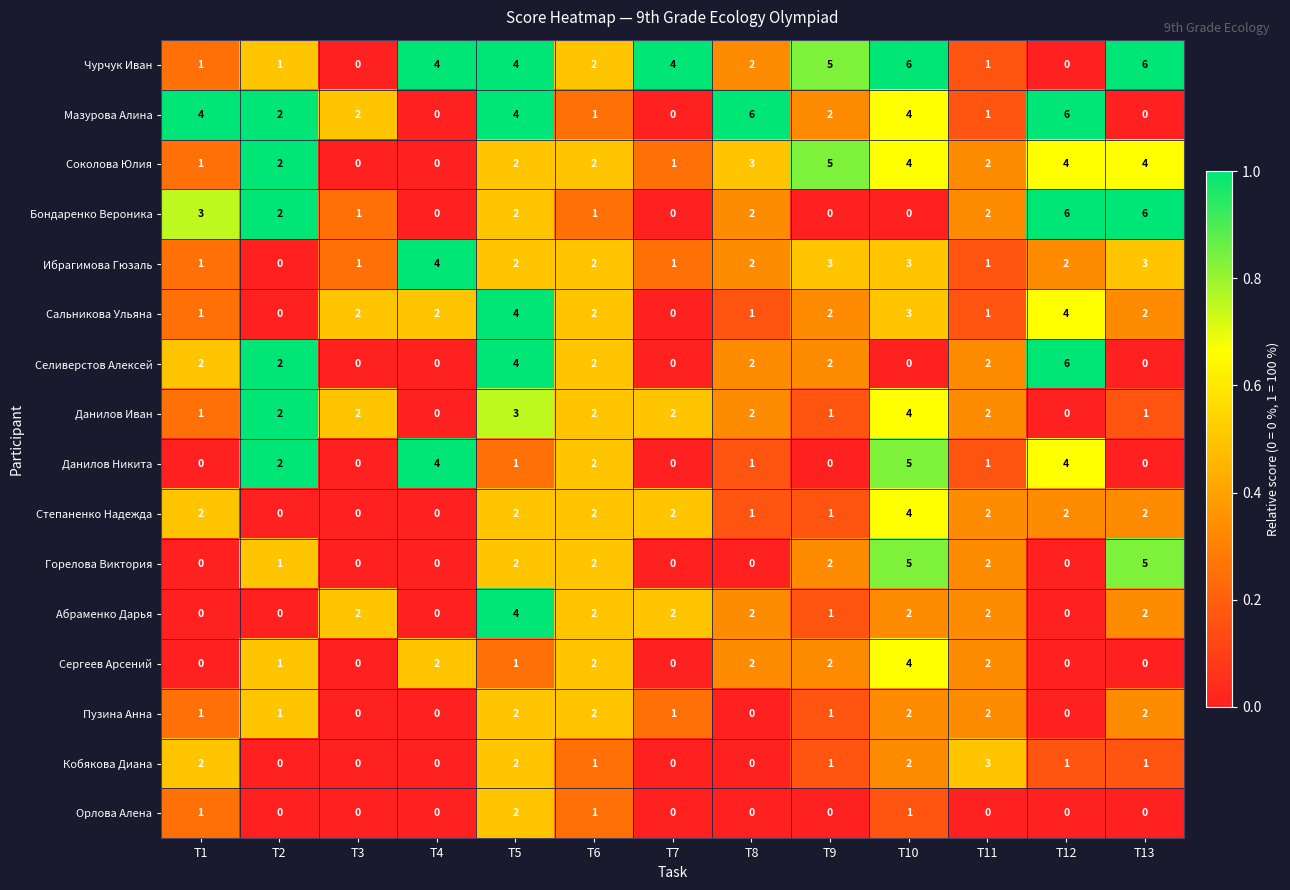

Is it true that Пузина Анна equals 0 at T8?

True